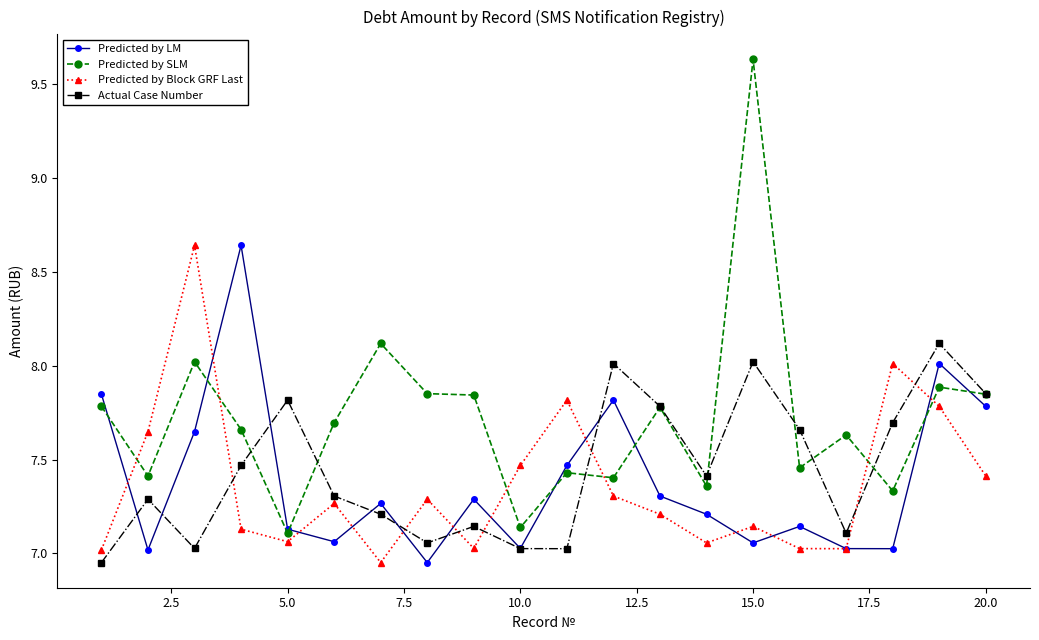

Which series has the widest spread of values?

Predicted by SLM